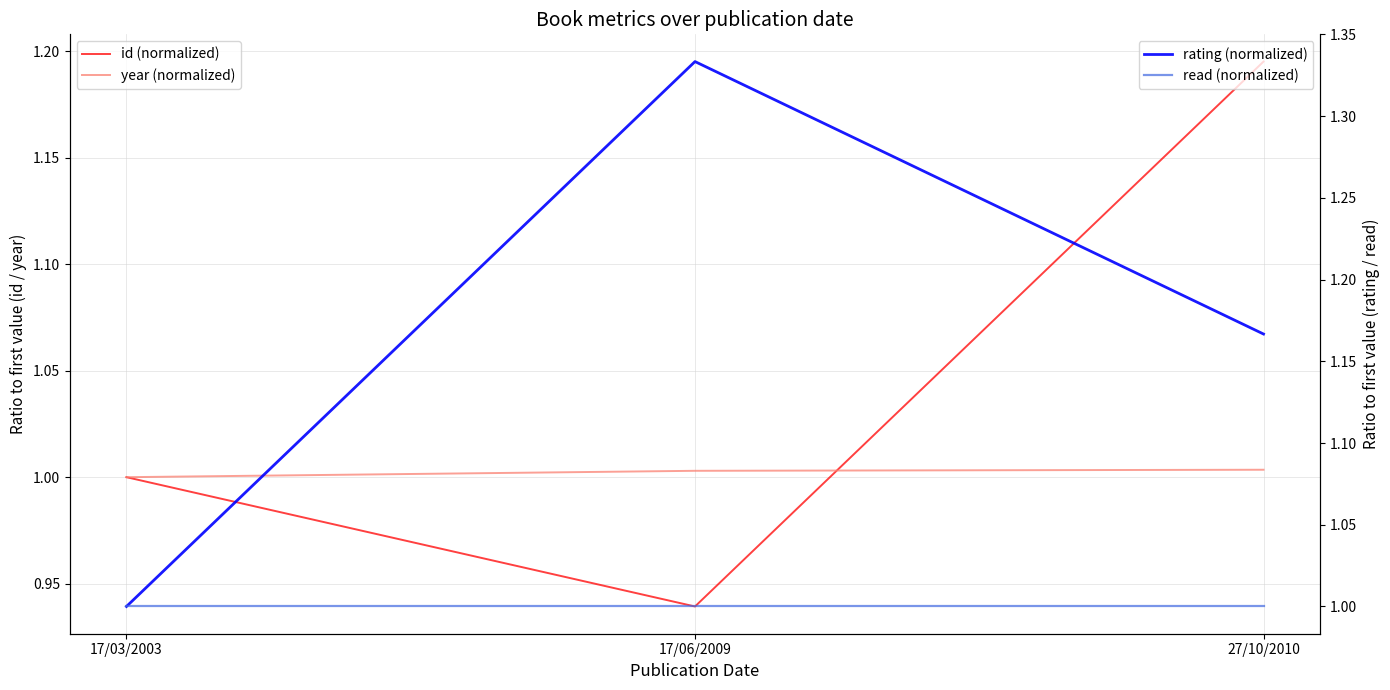

What is the sum of the rating (normalized) values at 17/06/2009 and 17/03/2003?

2.3